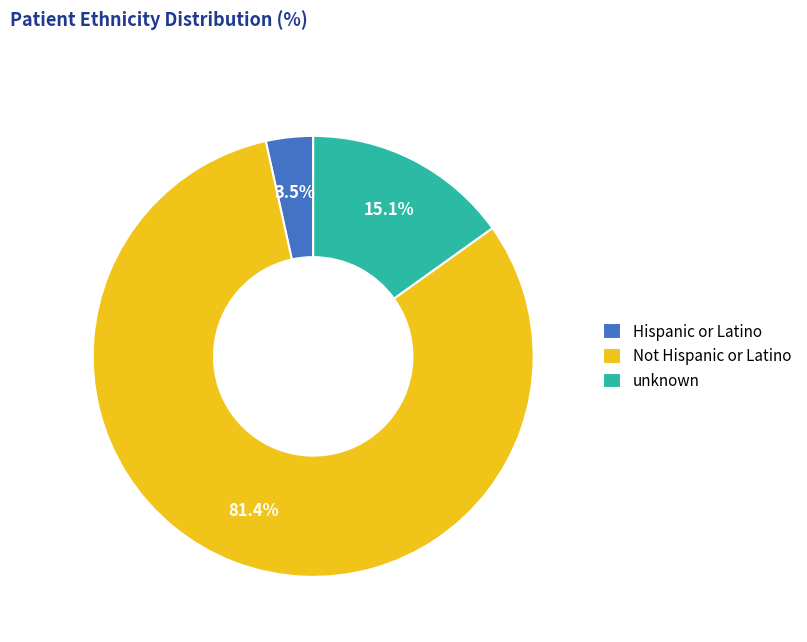

To the nearest percent, what portion does Not Hispanic or Latino represent?

81%